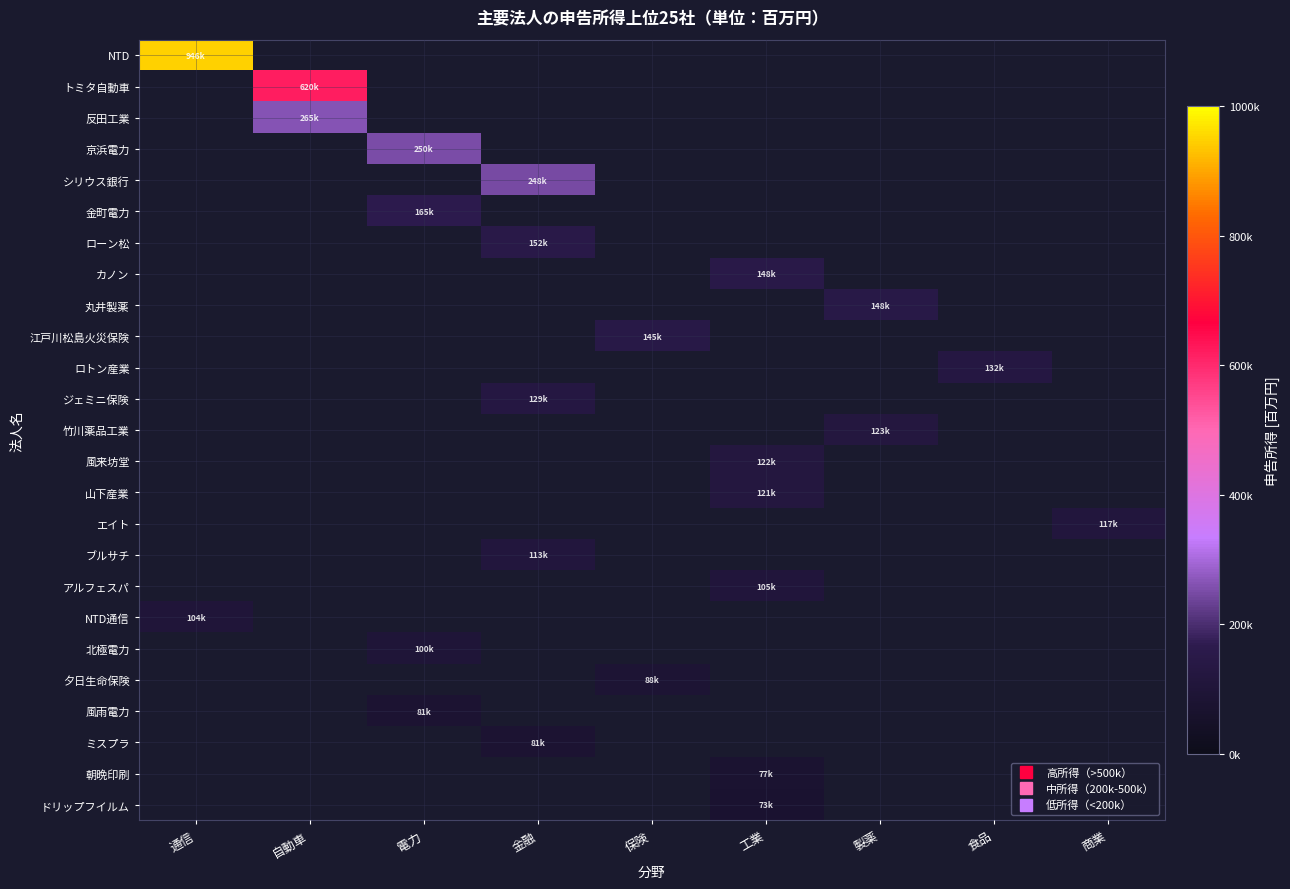

At which label does 夕日生命保険 reach its peak?

通信